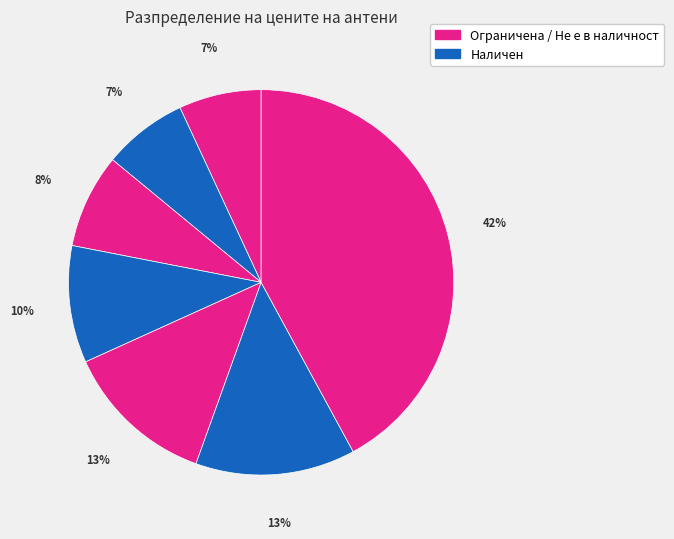

Count the number of slices in the pie.

7